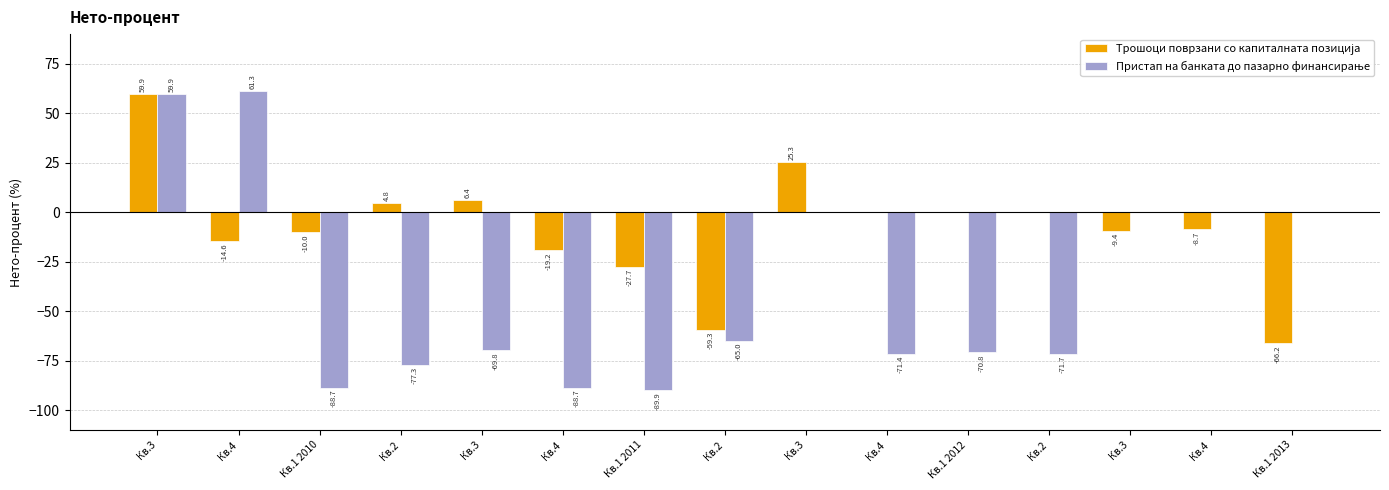

How many data points does each series have?

15